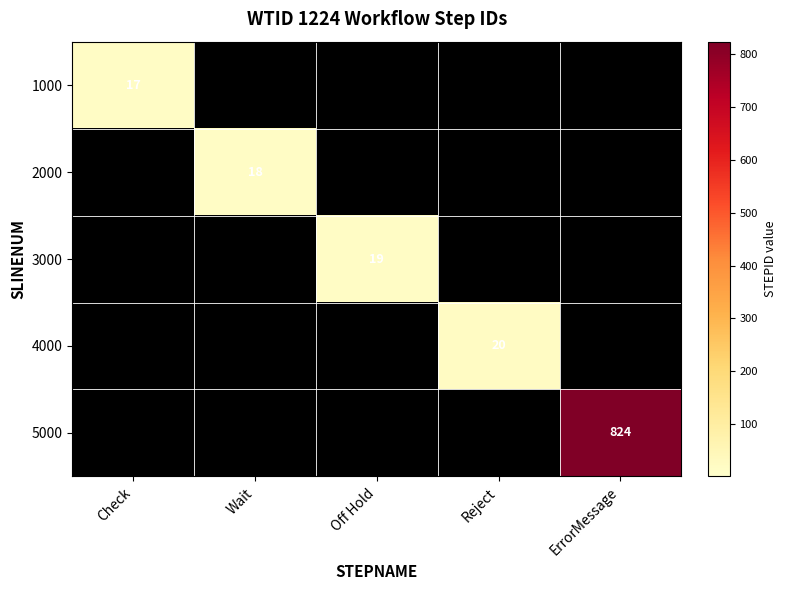

The 2000 series shows 12 at Wait. True or false?

False